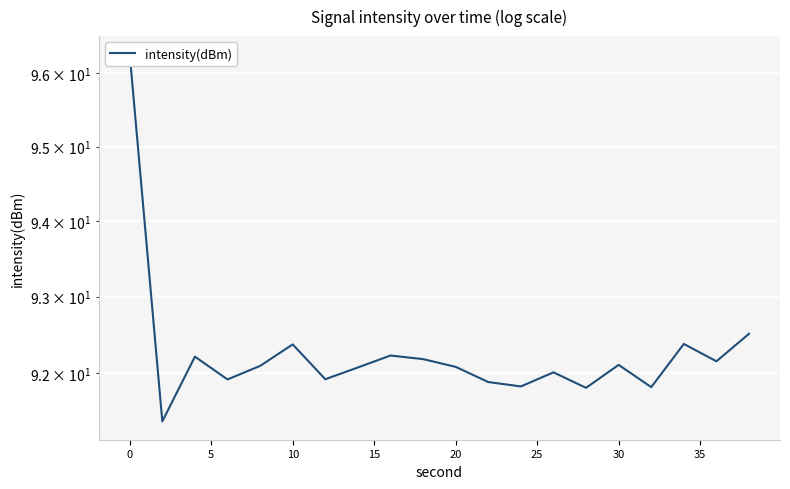

Count the number of data series in this chart.

1